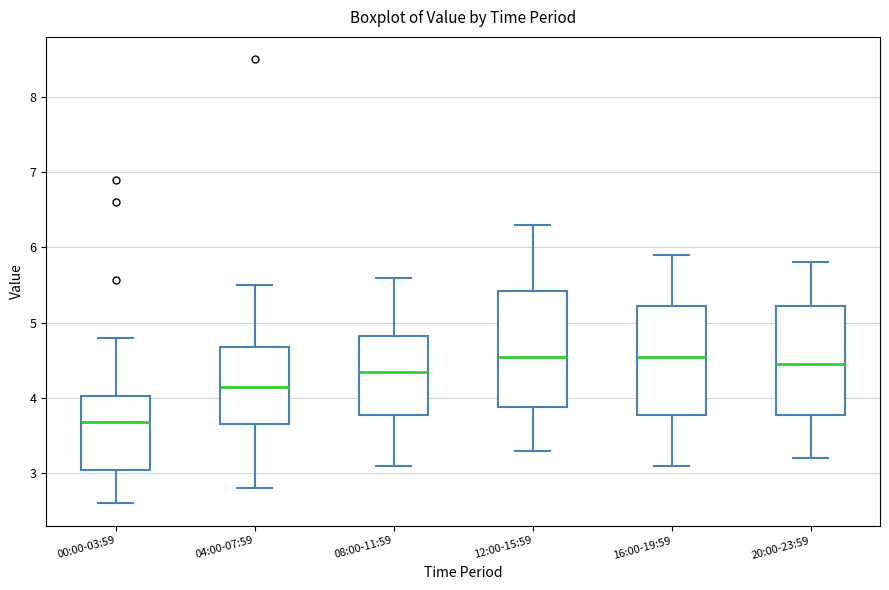

Reading left to right, read every box against the y-axis: the position of its median line, the range the box covers, and the ends of its whiskers. The values are not printed on the chart, so give them approximately, as read against the axis.

00:00-03:59: median 3.7, box 3.1 to 4.0, whiskers 2.6 to 4.8
04:00-07:59: median 4.2, box 3.7 to 4.7, whiskers 2.8 to 5.5
08:00-11:59: median 4.4, box 3.8 to 4.8, whiskers 3.1 to 5.6
12:00-15:59: median 4.6, box 3.9 to 5.4, whiskers 3.3 to 6.3
16:00-19:59: median 4.6, box 3.8 to 5.2, whiskers 3.1 to 5.9
20:00-23:59: median 4.5, box 3.8 to 5.2, whiskers 3.2 to 5.8